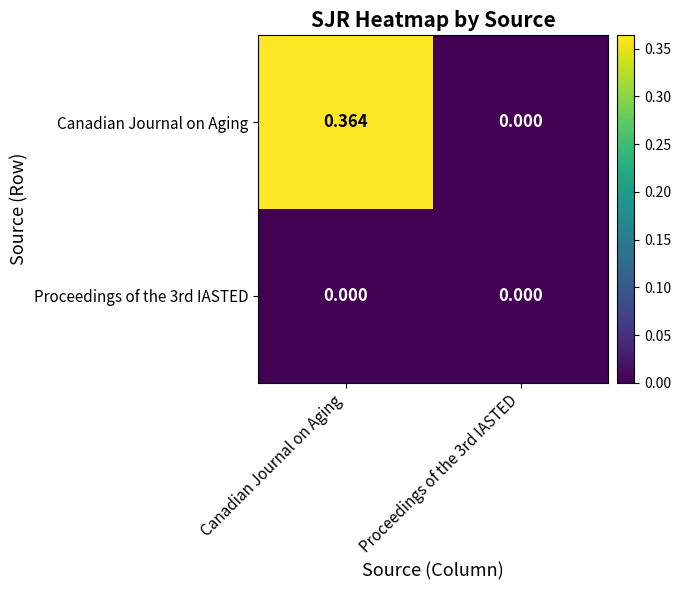

How many data points does each series have?

2